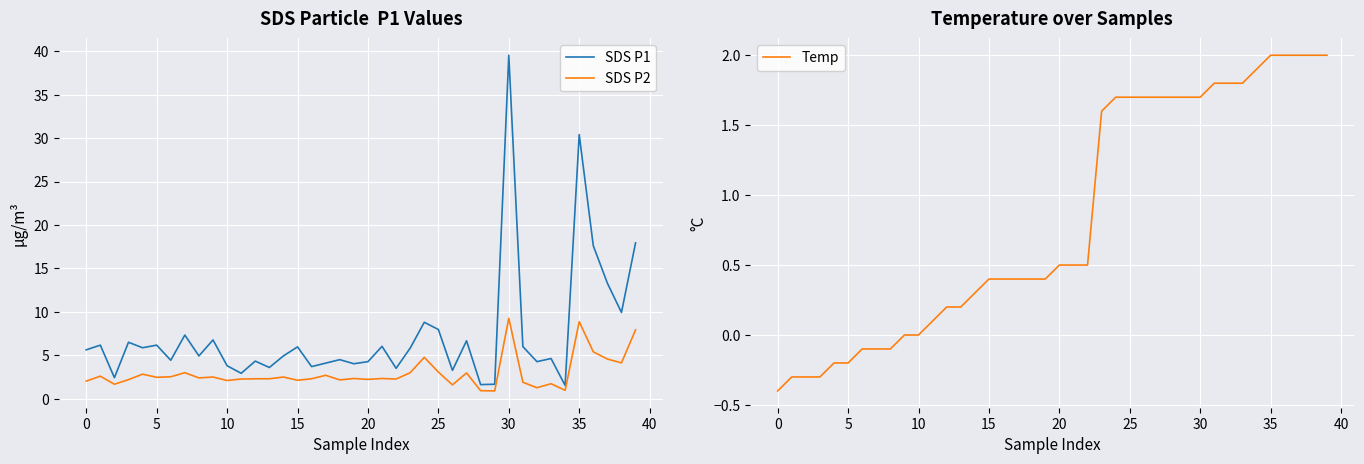

The value of Temp at 10 is 0.0. True or false?

True